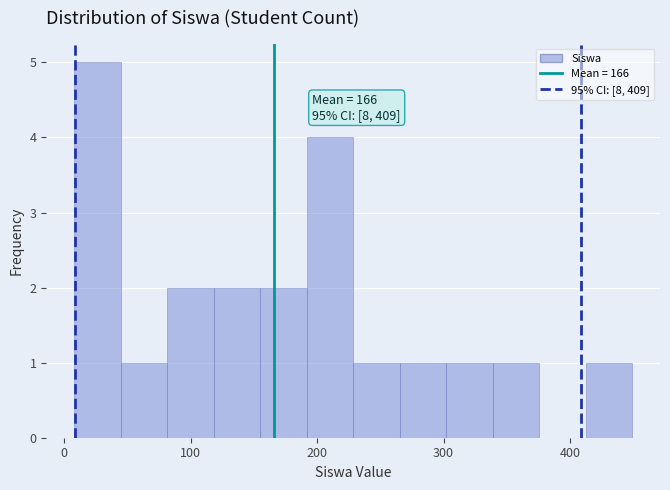

Around what value on the x-axis is the tallest bar? Give the approximate position of its centre, as read against the axis.

30